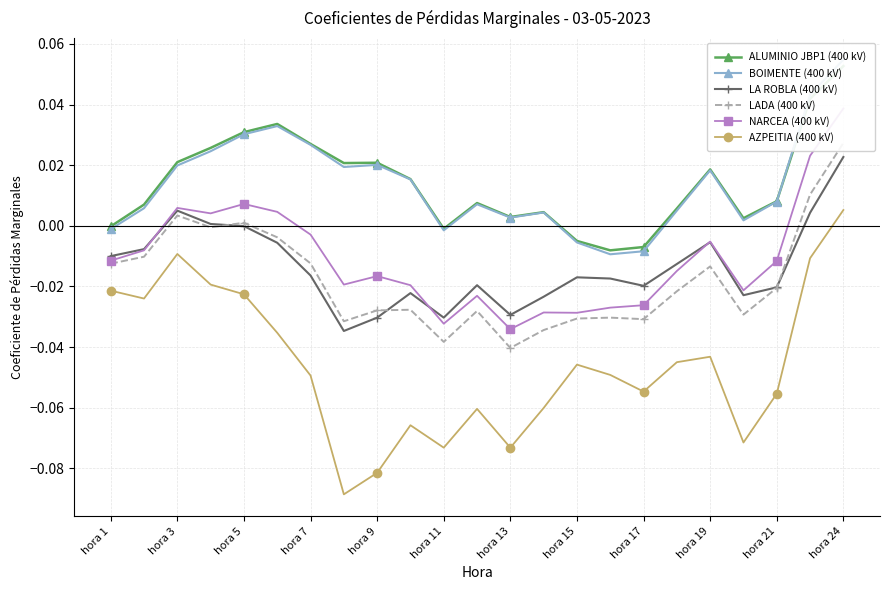

In AZPEITIA (400 kV), how many points are higher than both neighbors (excluding endpoints)?

5